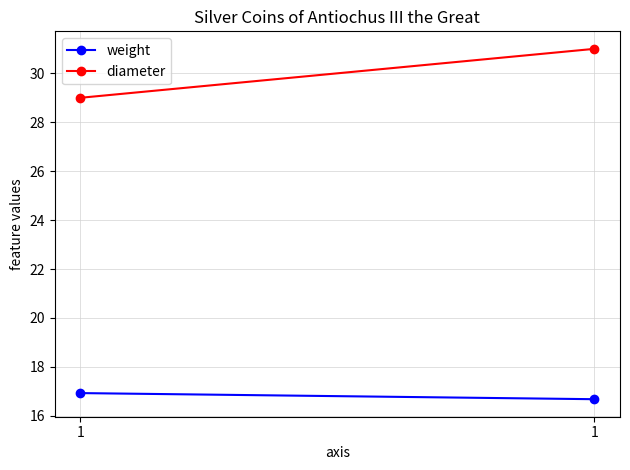

The weight series shows 28.1 at 1. True or false?

False